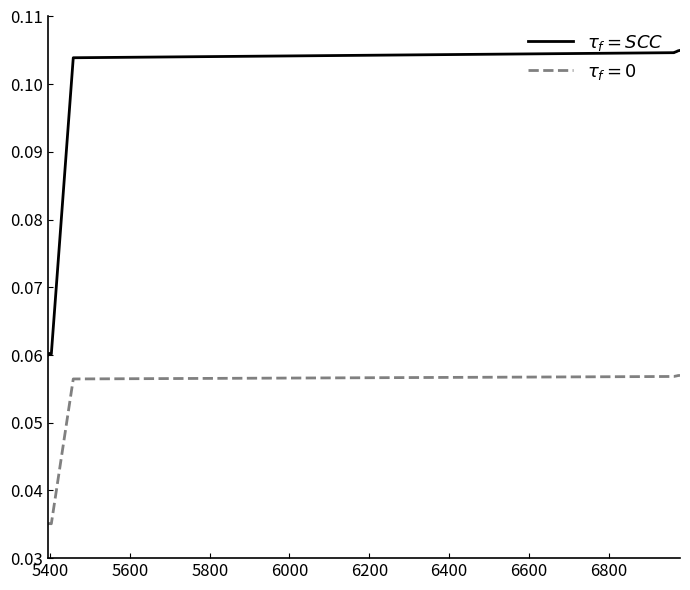

How many lines are shown in the chart?

2